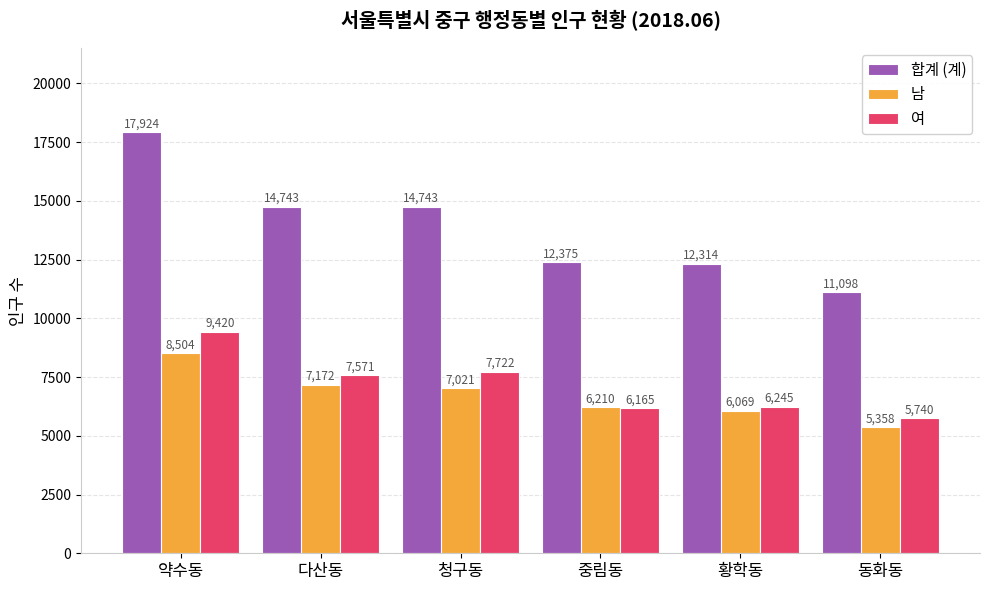

What is the maximum value shown in the chart?

17924